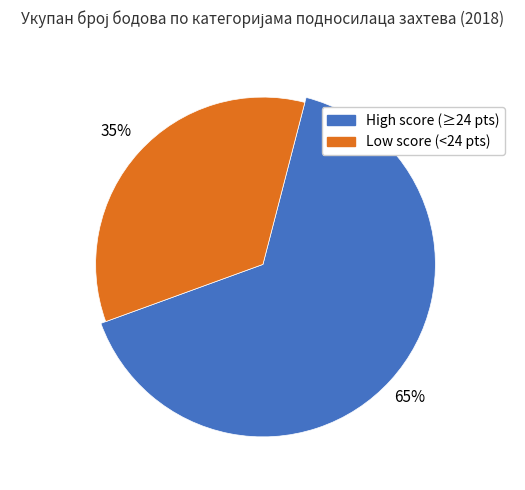

The Драгослав Дробњак (24) slice represents 23% of the pie. True or false?

False